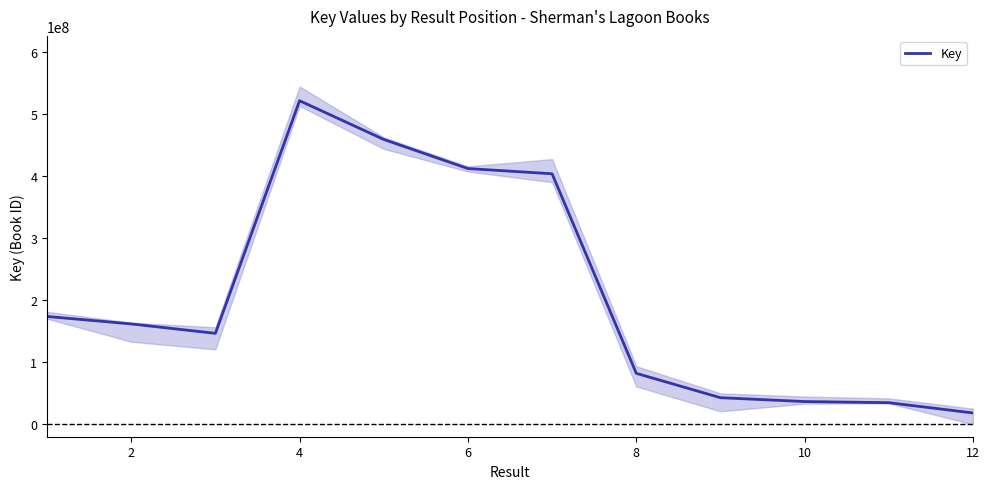

How many distinct data groups are displayed?

1